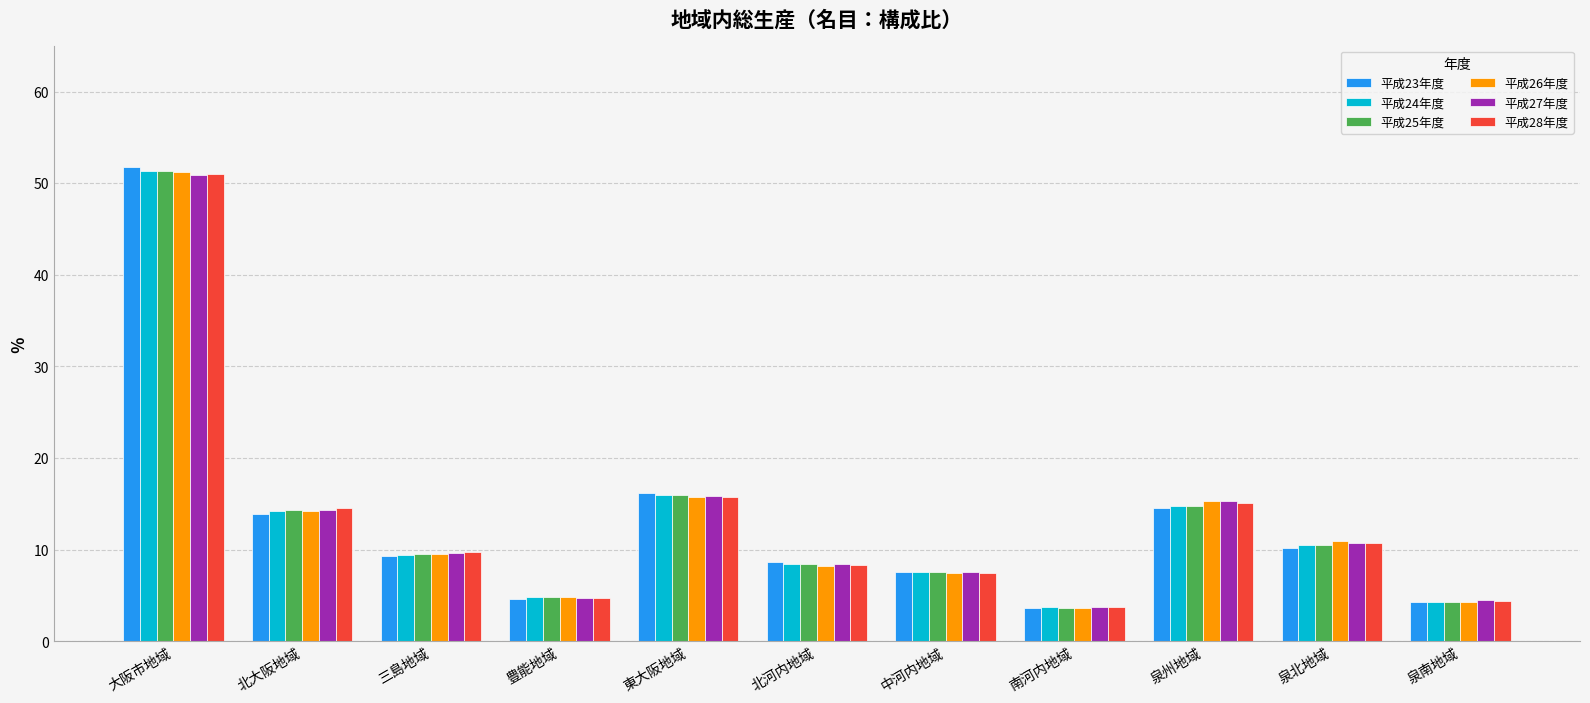

How many bars are there in each group?

6